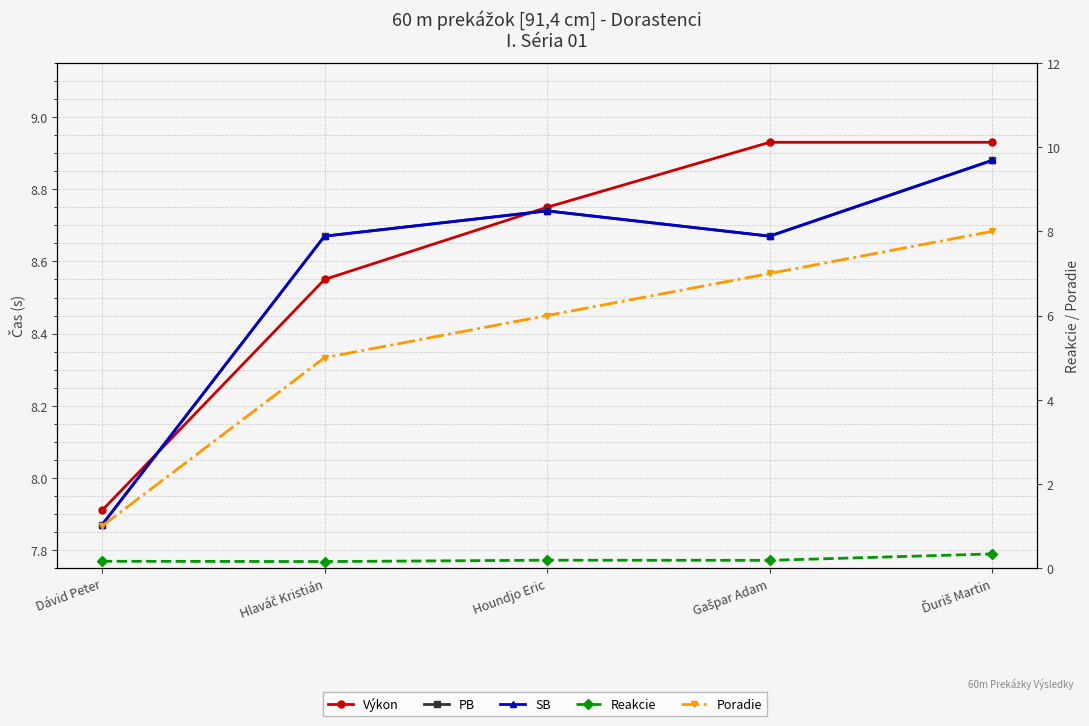

How many lines are shown in the chart?

5